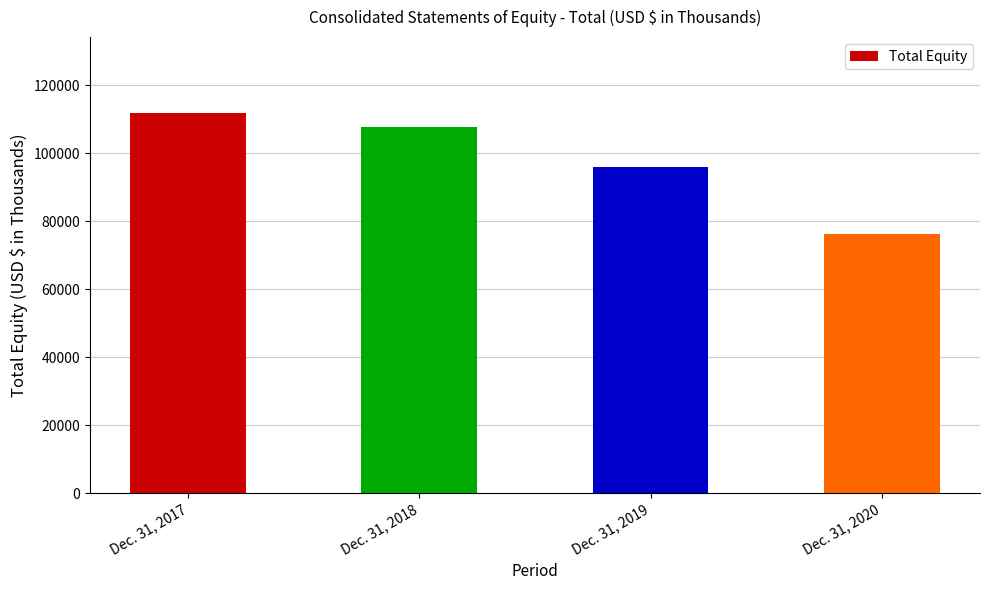

How many series are shown in this chart?

1